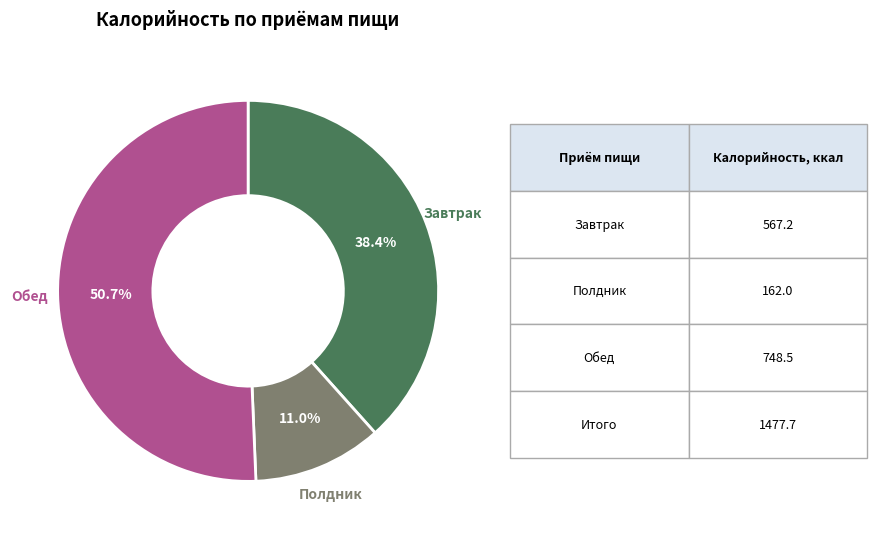

Is there a majority slice in this chart?

Yes